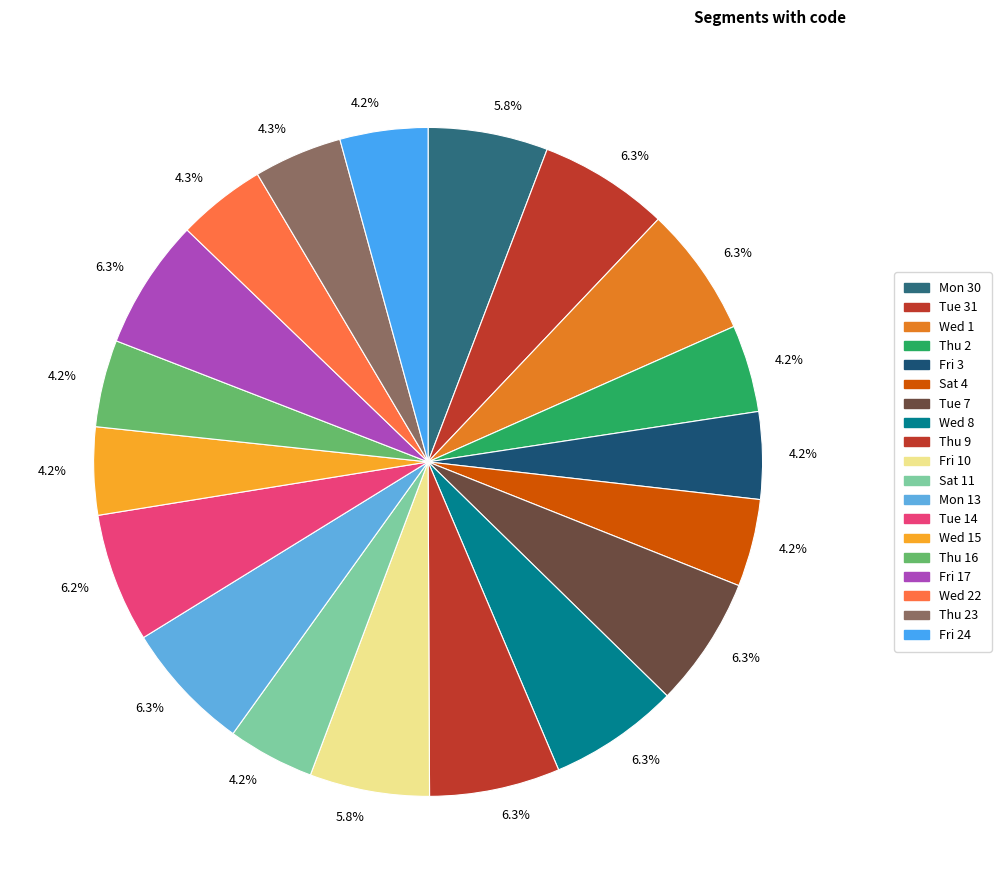

Is there a majority slice in this chart?

No